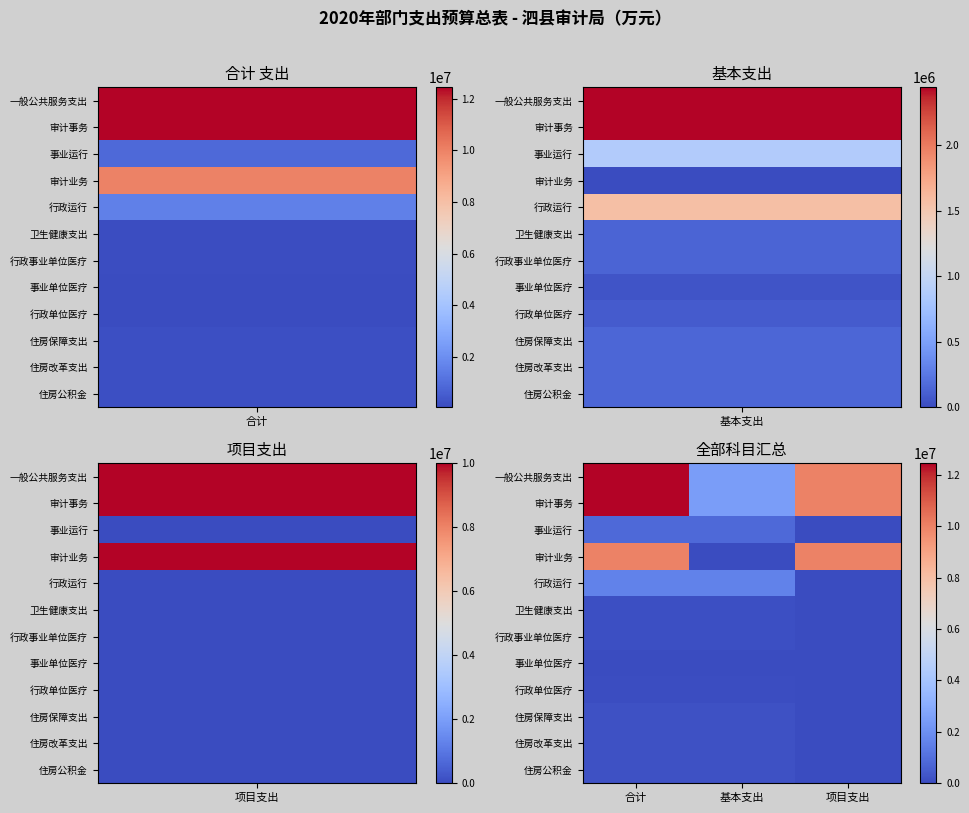

Reading left to right, list all the values displayed in this chart.

一般公共服务支出: 合计=12443578.8	基本支出=2443578.8	项目支出=10000000.0
审计事务: 合计=12443578.8	基本支出=2443578.8	项目支出=10000000.0
事业运行: 合计=874376.2	基本支出=874376.2	项目支出=0.0
审计业务: 合计=10000000.0	基本支出=0.0	项目支出=10000000.0
行政运行: 合计=1569202.6	基本支出=1569202.6	项目支出=0.0
卫生健康支出: 合计=136565.5	基本支出=136565.5	项目支出=0.0
行政事业单位医疗: 合计=136565.5	基本支出=136565.5	项目支出=0.0
事业单位医疗: 合计=48044.6	基本支出=48044.6	项目支出=0.0
行政单位医疗: 合计=88520.9	基本支出=88520.9	项目支出=0.0
住房保障支出: 合计=149245.9	基本支出=149245.9	项目支出=0.0
住房改革支出: 合计=149245.9	基本支出=149245.9	项目支出=0.0
住房公积金: 合计=149245.9	基本支出=149245.9	项目支出=0.0